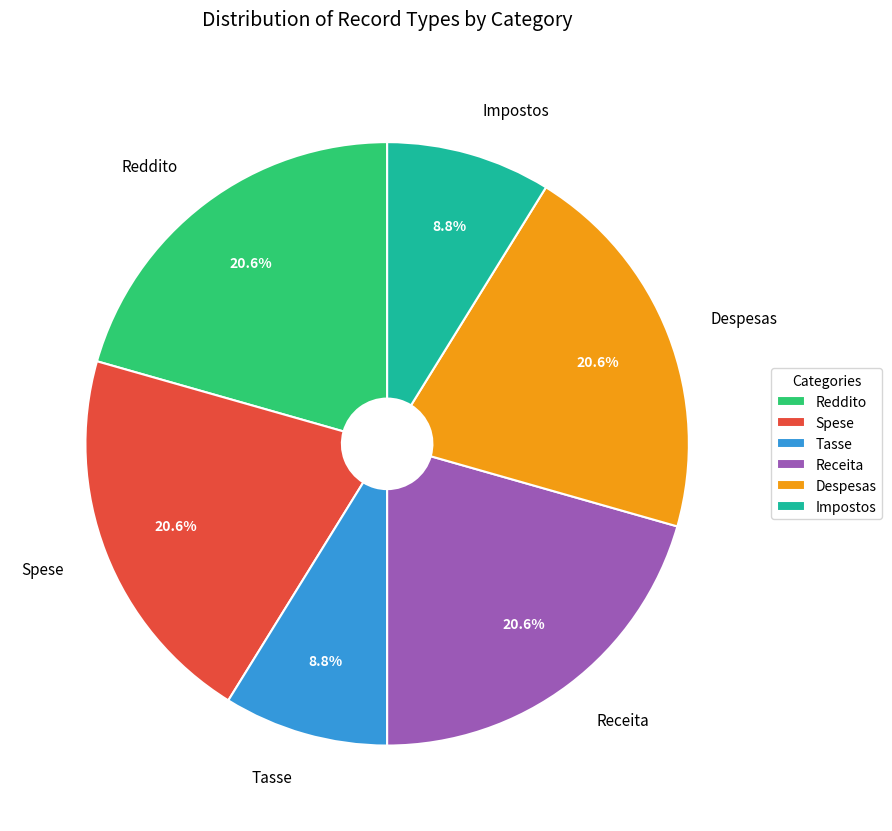

Count the number of slices in the pie.

6